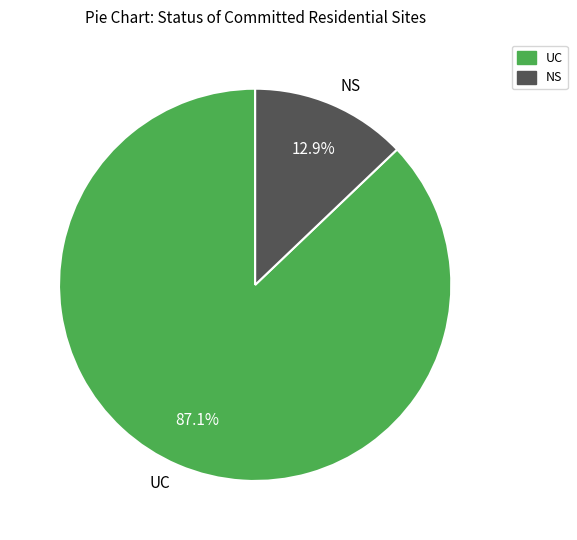

What is the total percentage of NS and UC?

100.0%